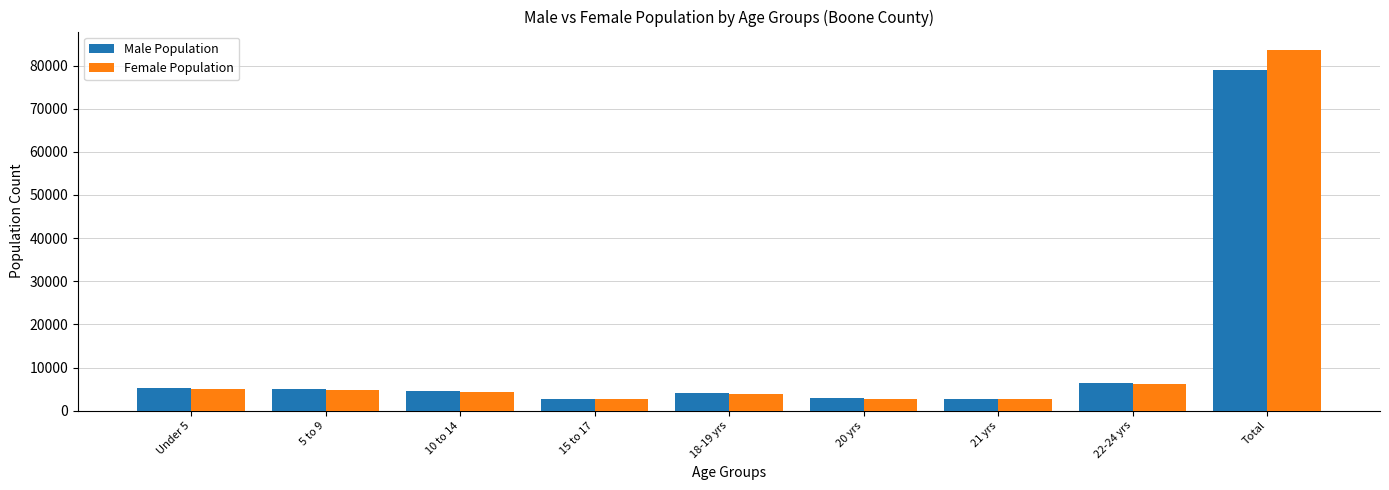

What is the total value across all series at 22-24 yrs?

12500